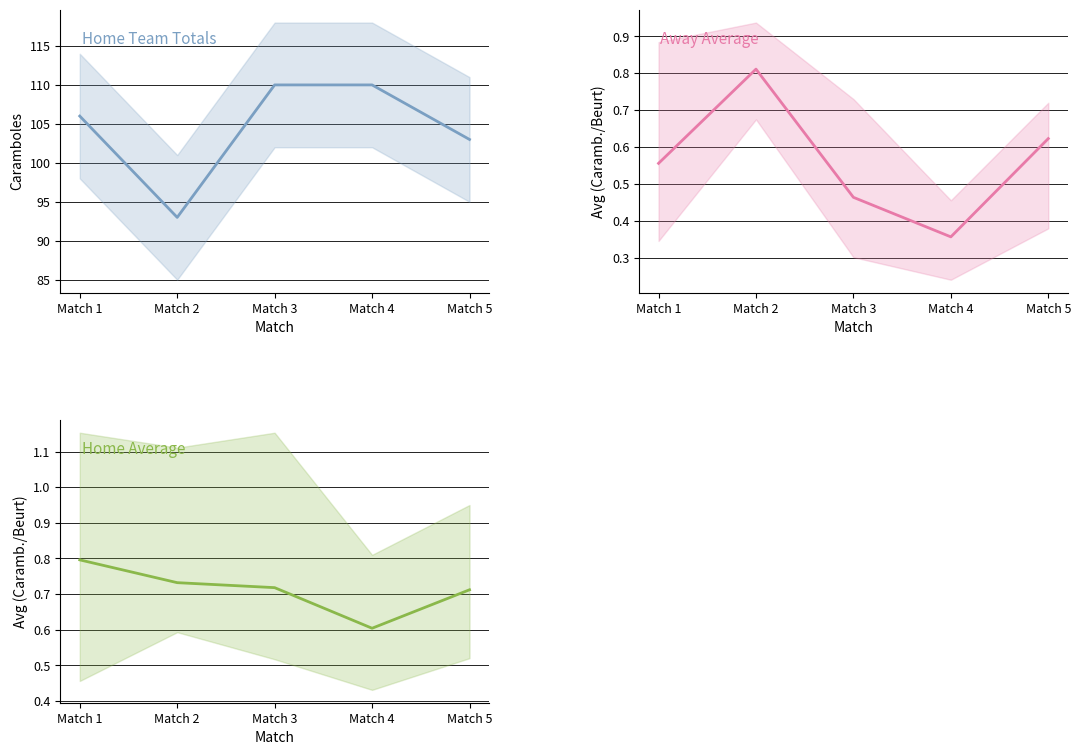

How many values in the Home Team Totals series exceed 106?

2